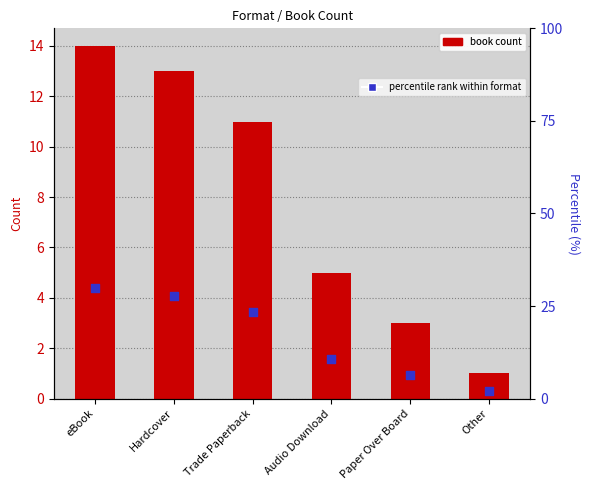

Which series has the widest spread of Y values?

percentile rank within format